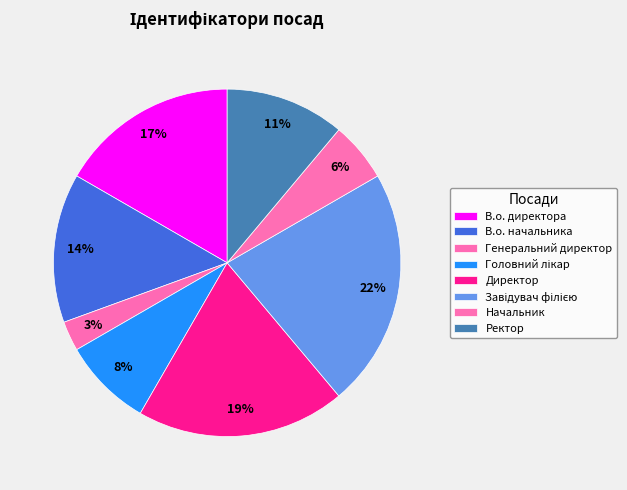

How many segments does this pie chart have?

8